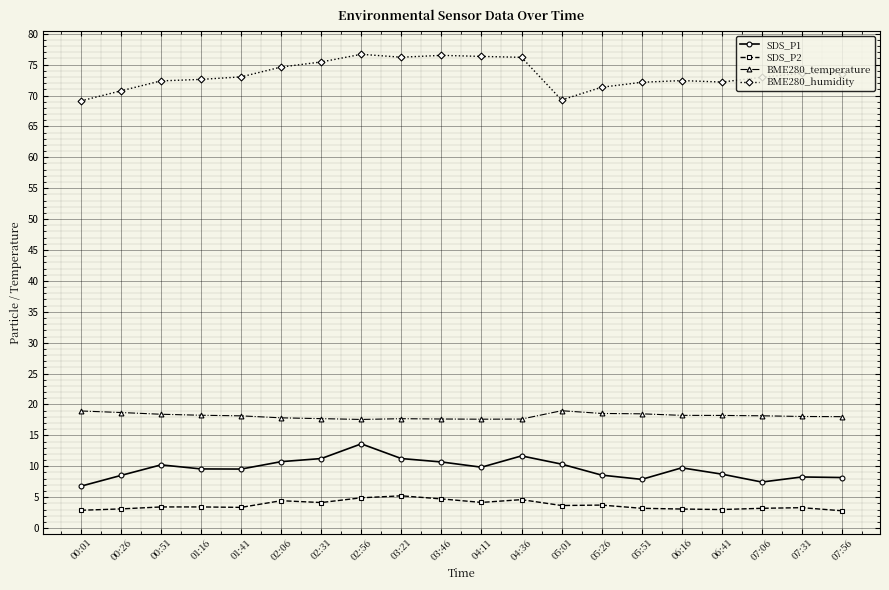

What is the smallest value displayed?

2.8